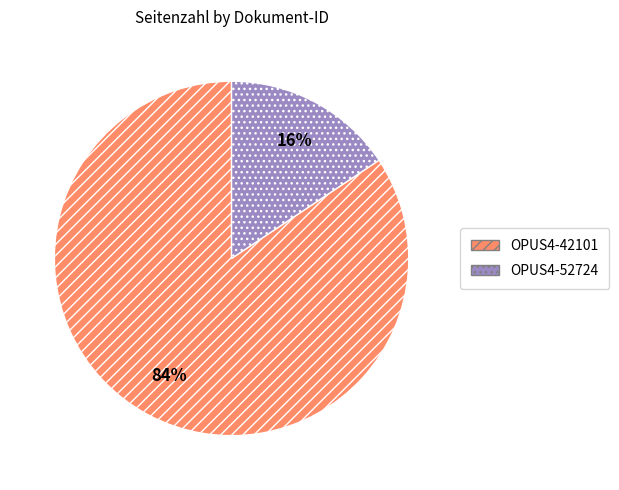

Which slice is the largest?

OPUS4-42101